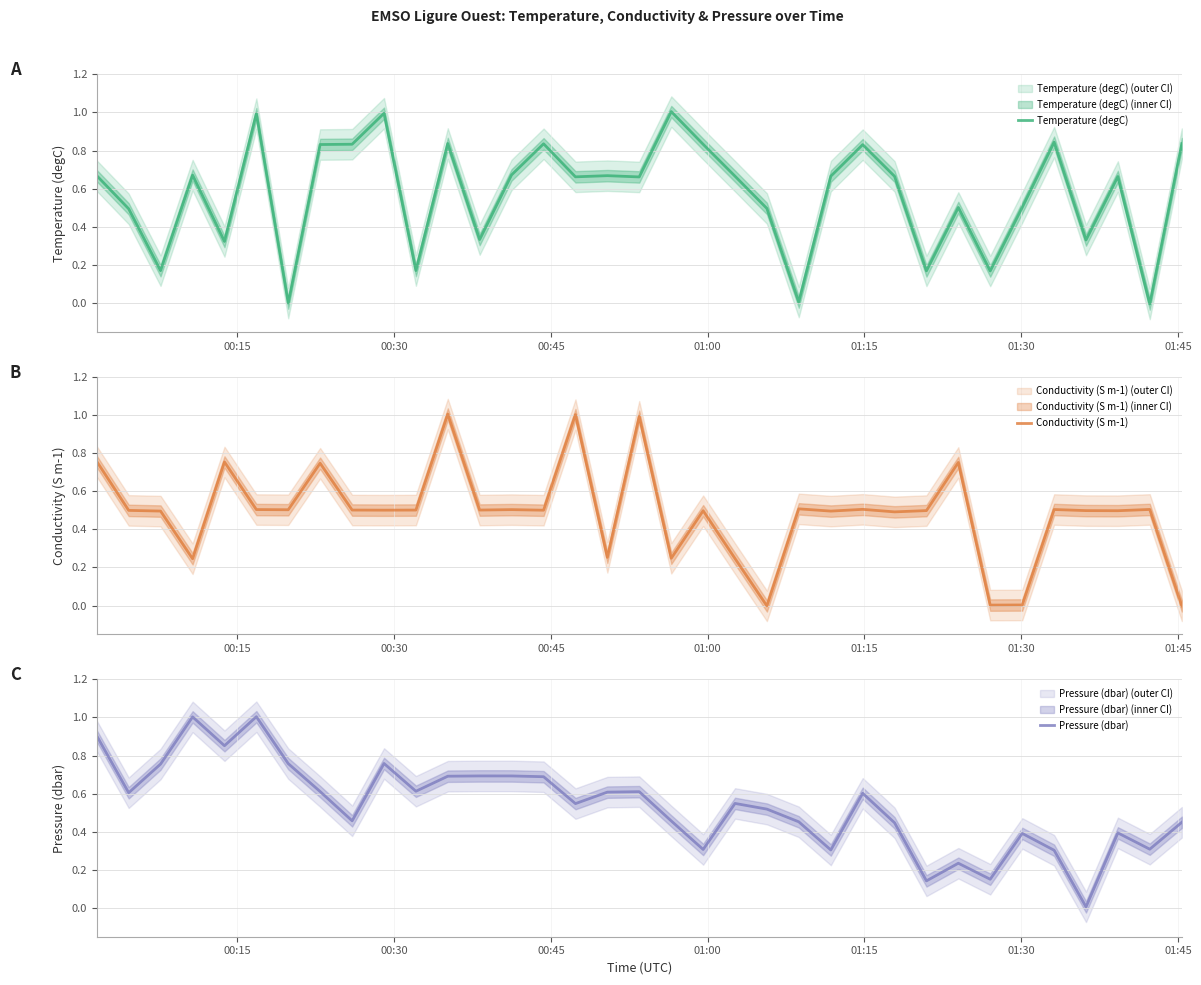

What is the highest value of the Conductivity (S m-1) series?

1.0